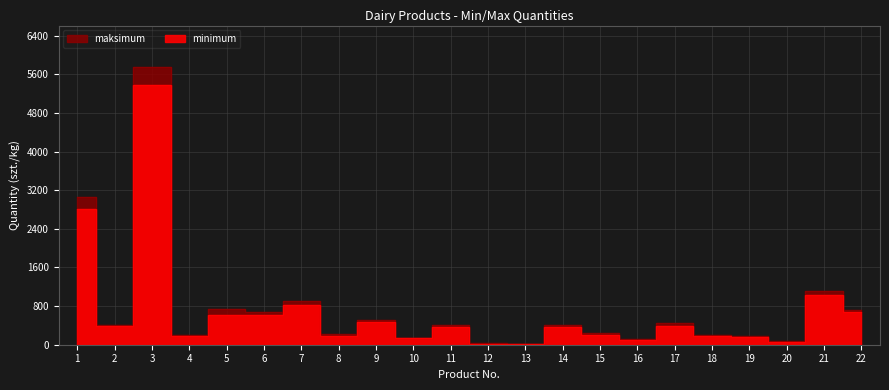

Which series has the largest total across all categories?

maksimum